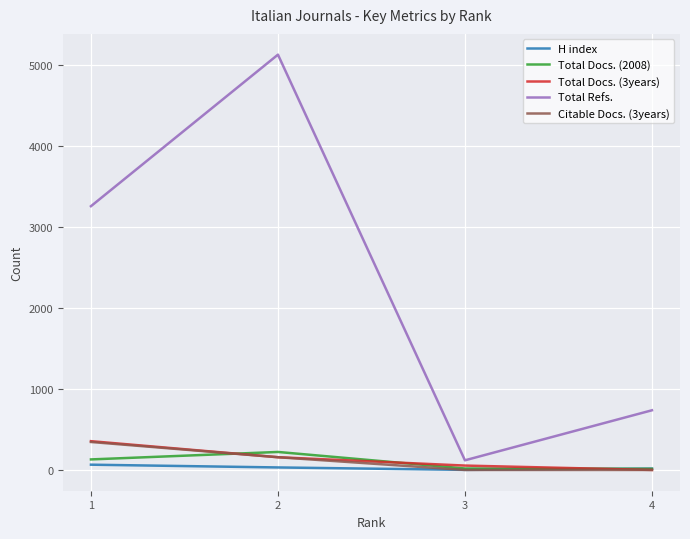

Which series has the largest range (max minus min)?

Total Refs.